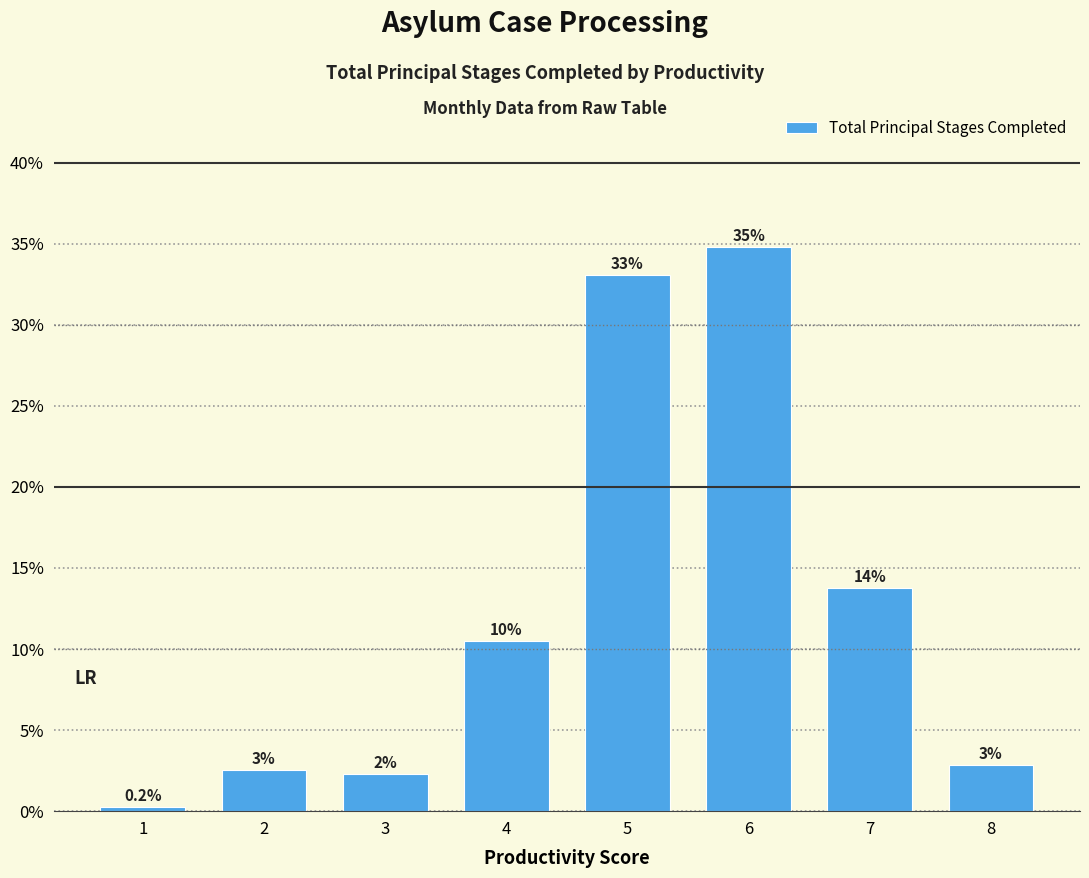

Reading left to right, transcribe all the data shown in this chart.

1=0.0	2=0.0	3=0.0	4=0.1	5=0.3	6=0.3	7=0.1	8=0.0